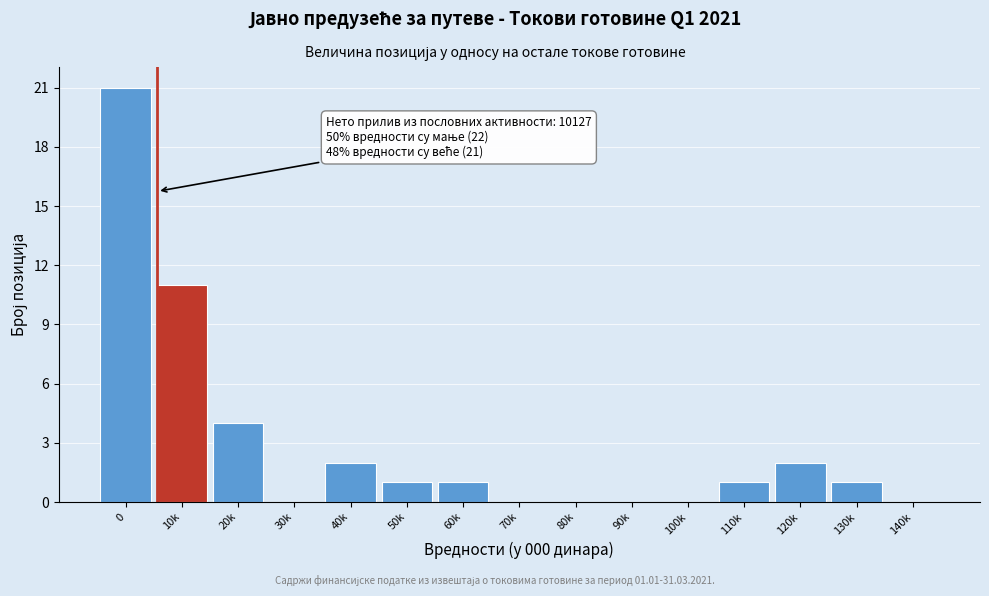

Reading left to right, extract all data points from this chart.

0=21	10k=11	20k=4	30k=0	40k=2	50k=1	60k=1	70k=0	80k=0	90k=0	100k=0	110k=1	120k=2	130k=1	140k=0